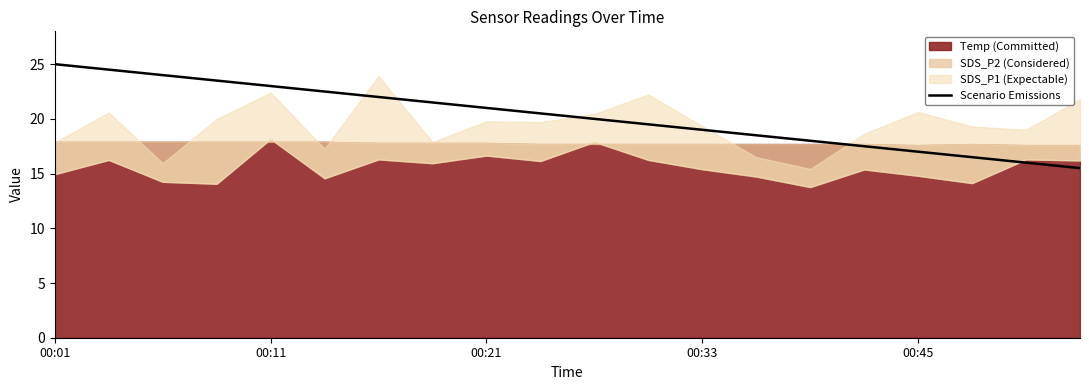

What is the sum of the values at 9 and 19?

36.0